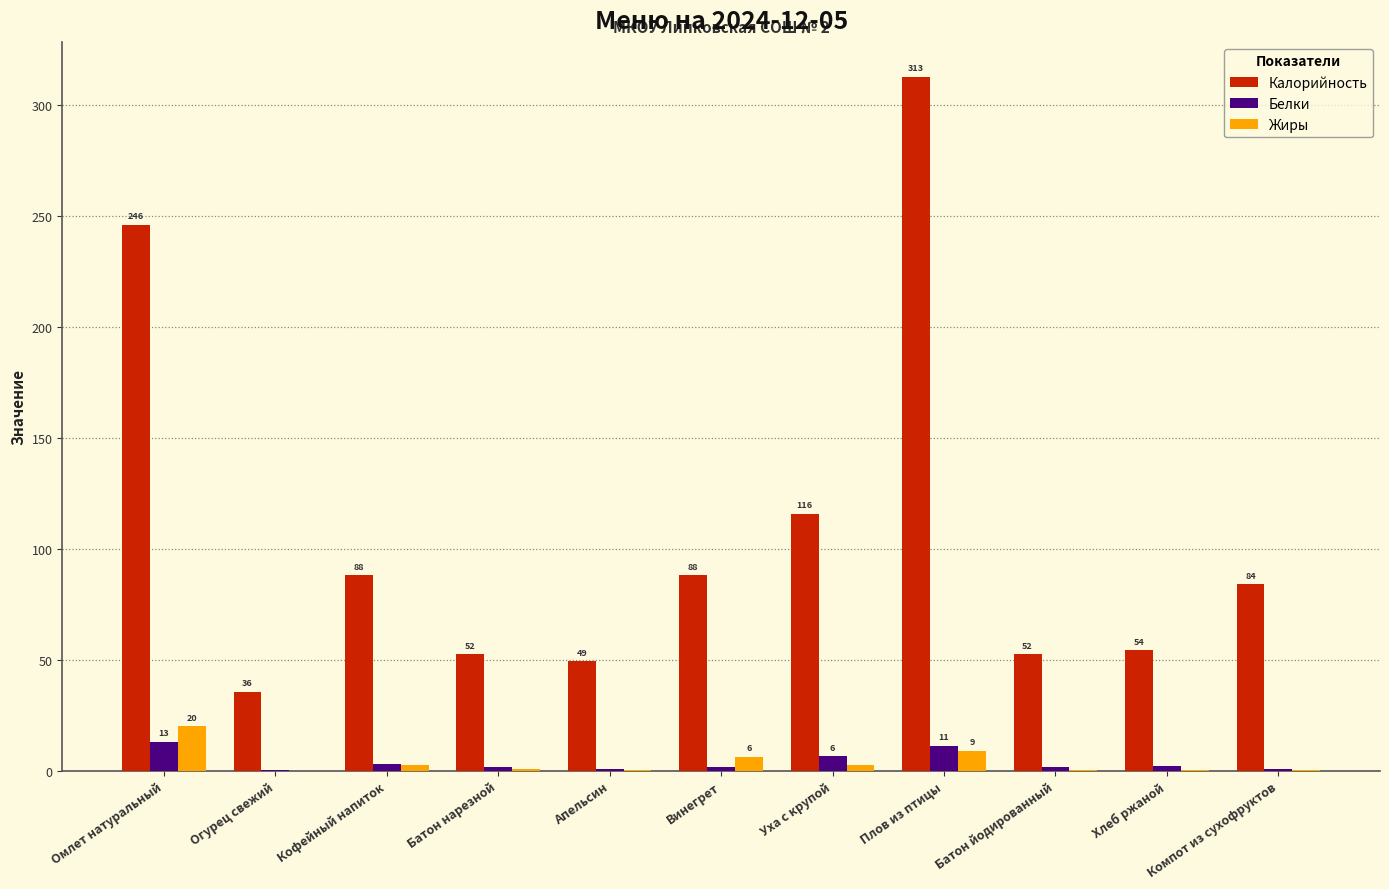

The Белки series shows 0.9 at Апельсин. True or false?

True